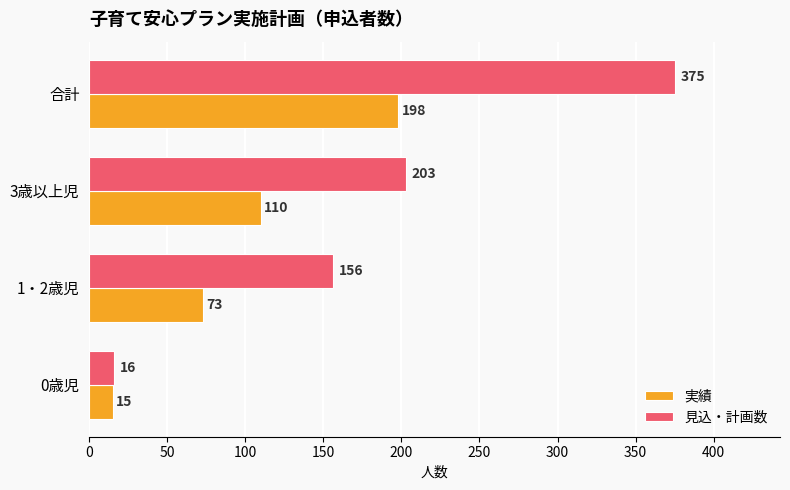

At which category is the sum across all series the highest?

合計